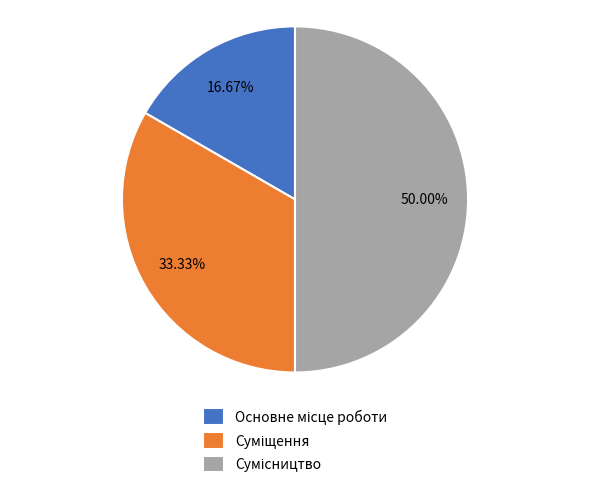

How many slices are in this pie chart?

3